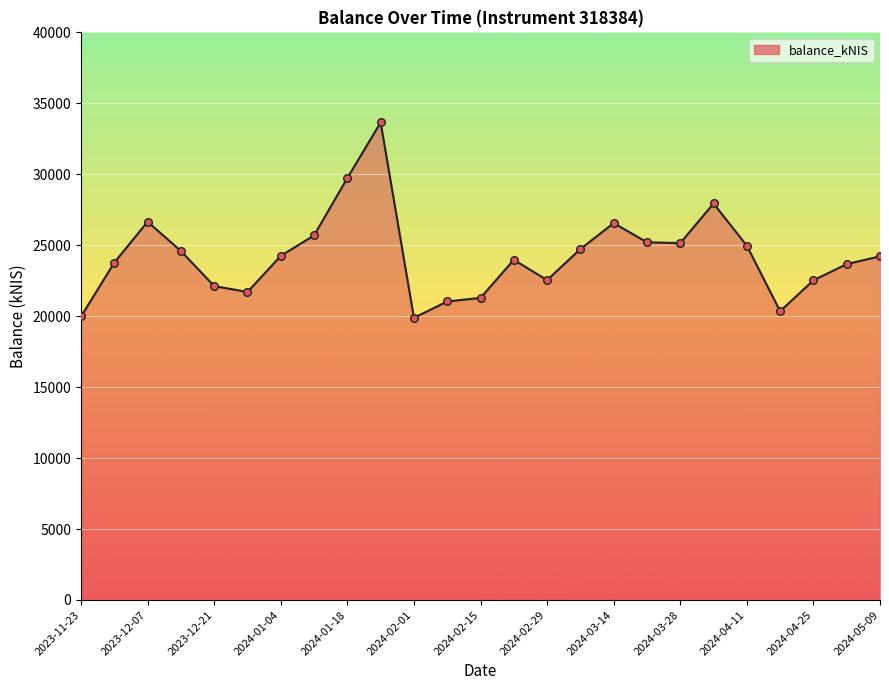

What is the greatest value displayed?

33651.2